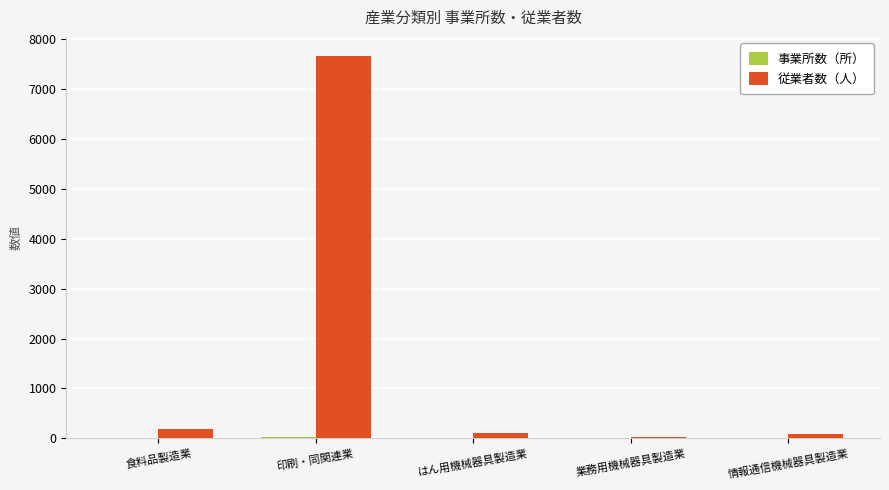

Is it true that 従業者数（人） equals 3024 at 印刷・同関連業?

False